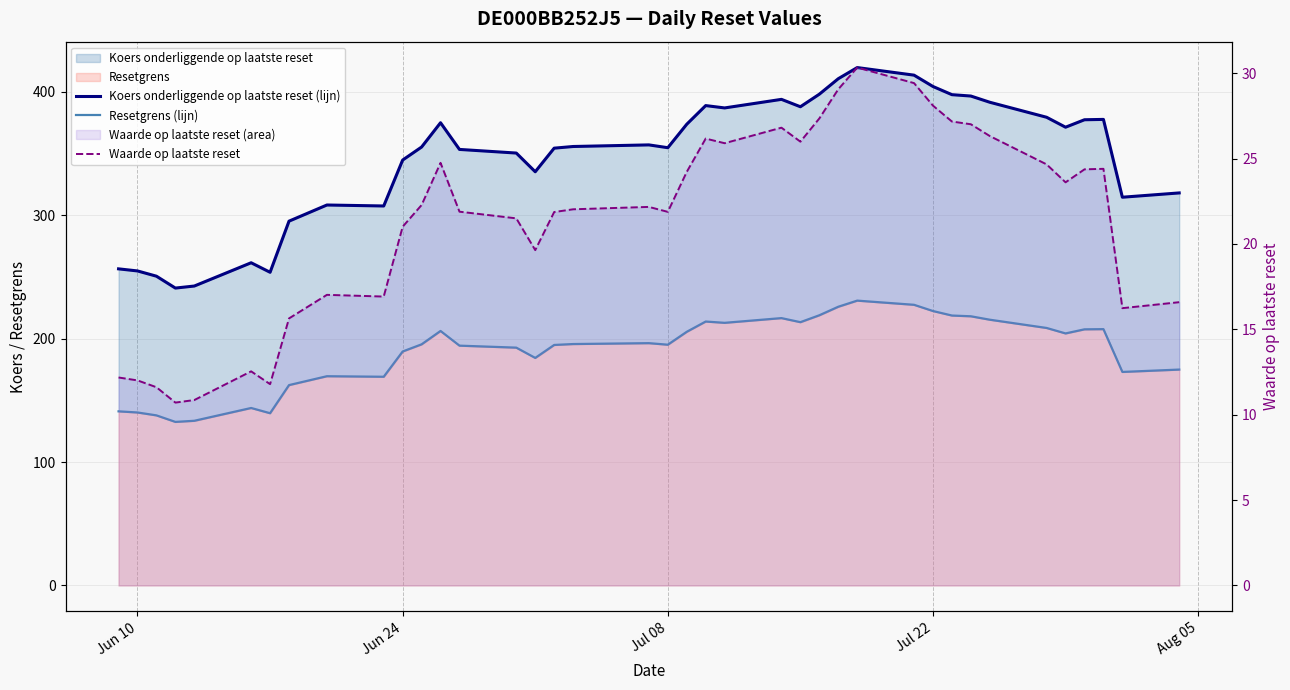

Reading left to right, list all the values displayed in this chart.

Koers onderliggende op laatste reset (lijn): 256.6	254.9	250.7	241.1	242.7	261.6	253.8	295.3	308.4	307.6	344.8	355.4	375.1	353.4	350.5	335.3	354.4	355.8	357.1	354.8	373.9	389.0	387.1	394.0	388.0	398.2	410.8	419.8	413.6	404.4	397.8	396.7	391.7	379.5	371.4	377.5	377.8	314.7	318.2
Resetgrens (lijn): 141.1	140.2	137.9	132.6	133.5	143.9	139.6	162.4	169.6	169.2	189.7	195.5	206.3	194.4	192.8	184.4	194.9	195.7	196.4	195.2	205.6	213.9	212.9	216.7	213.4	219.0	225.9	230.9	227.5	222.4	218.8	218.2	215.4	208.7	204.3	207.6	207.8	173.1	175.0
Waarde op laatste reset: 12.2	12.0	11.6	10.7	10.9	12.5	11.8	15.6	17.0	16.9	21.0	22.3	24.8	21.9	21.5	19.6	21.9	22.0	22.2	21.9	24.2	26.2	25.9	26.8	26.0	27.4	29.1	30.3	29.4	28.1	27.2	27.0	26.3	24.7	23.6	24.4	24.4	16.2	16.6